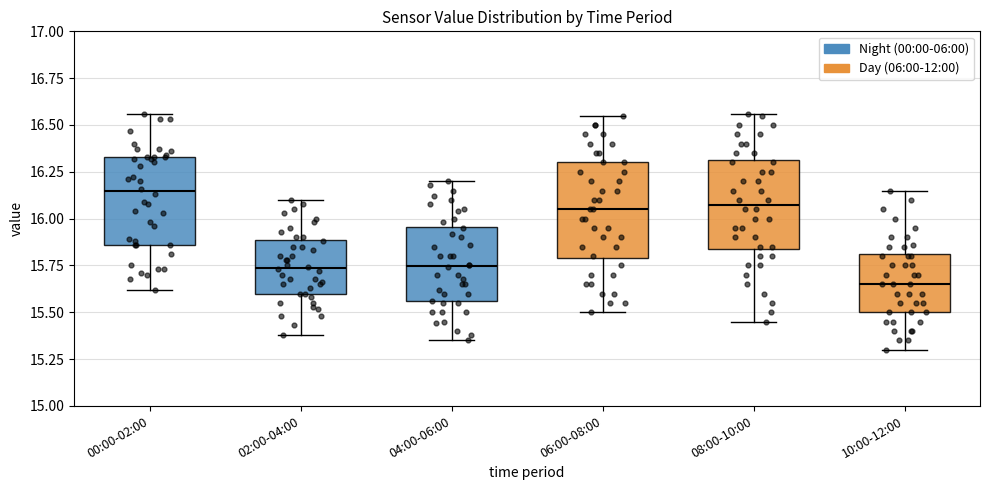

Reading left to right, read every box against the y-axis: the position of its median line, the range the box covers, and the ends of its whiskers. The values are not printed on the chart, so give them approximately, as read against the axis.

00:00-02:00: median 16.15, box 15.85 to 16.35, whiskers 15.60 to 16.55
02:00-04:00: median 15.75, box 15.60 to 15.90, whiskers 15.40 to 16.10
04:00-06:00: median 15.75, box 15.55 to 15.95, whiskers 15.35 to 16.20
06:00-08:00: median 16.05, box 15.80 to 16.30, whiskers 15.50 to 16.55
08:00-10:00: median 16.10, box 15.85 to 16.30, whiskers 15.45 to 16.55
10:00-12:00: median 15.65, box 15.50 to 15.80, whiskers 15.30 to 16.15